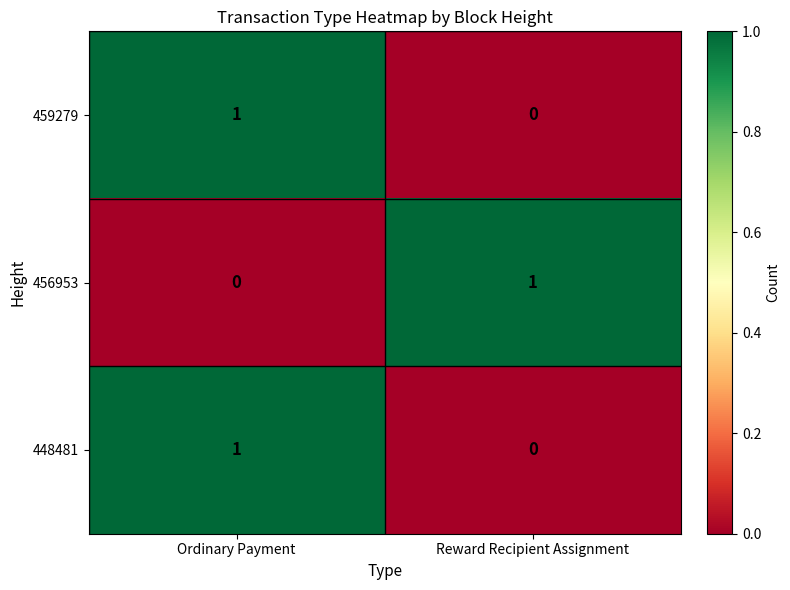

The value of 459279 at Reward Recipient Assignment is 0. True or false?

True